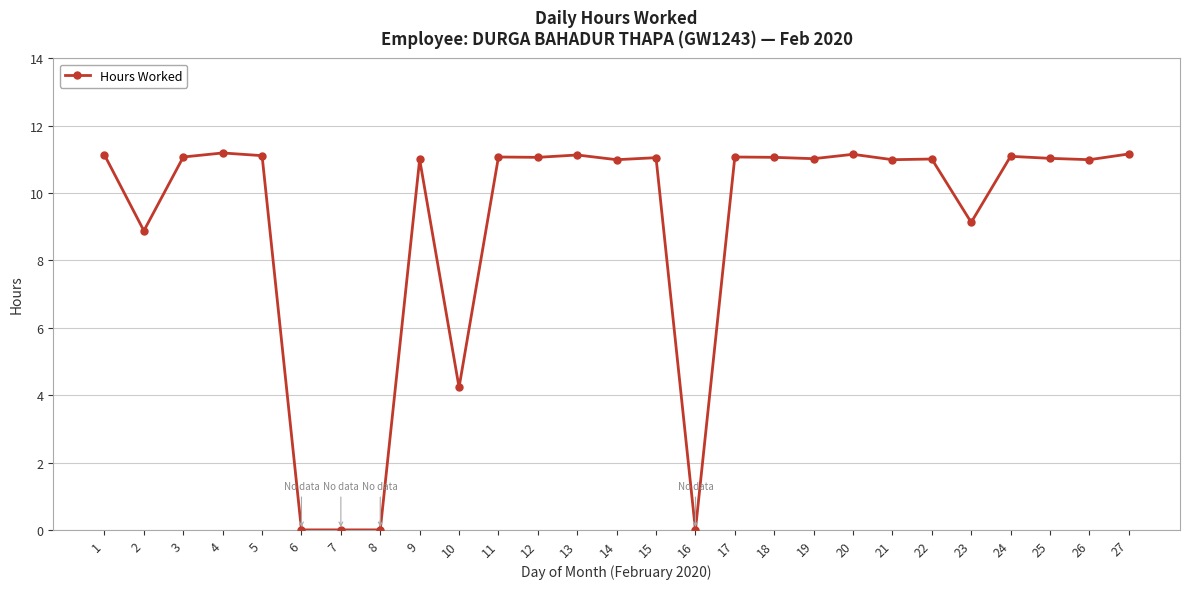

True or false: the data shows 3.4 at 25.

False